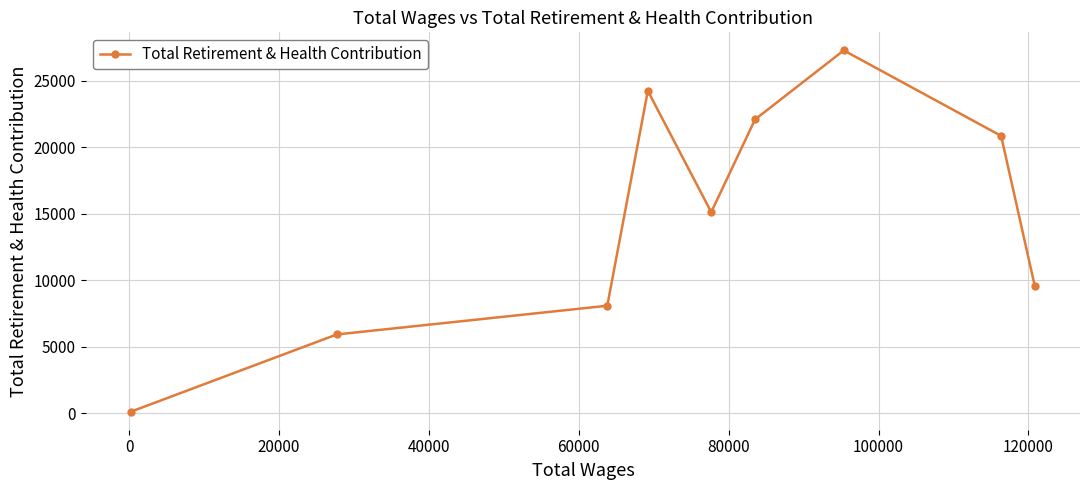

What is the average value?

14820